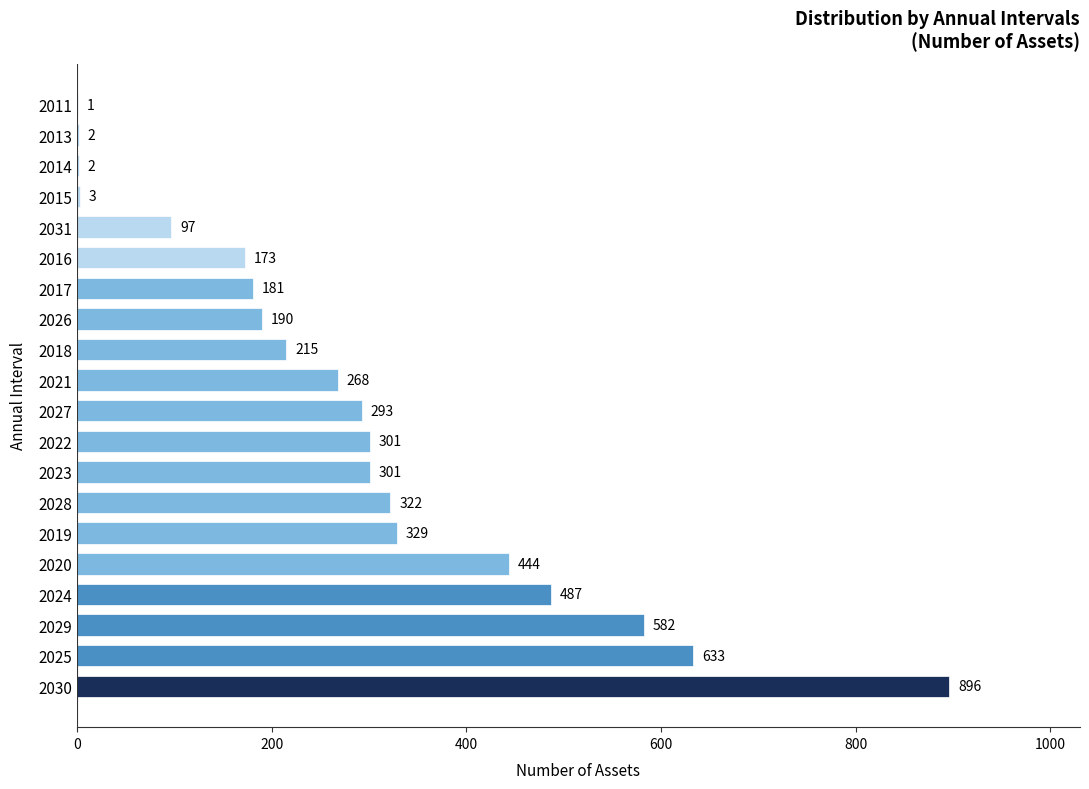

The value at 2027 is 443. True or false?

False